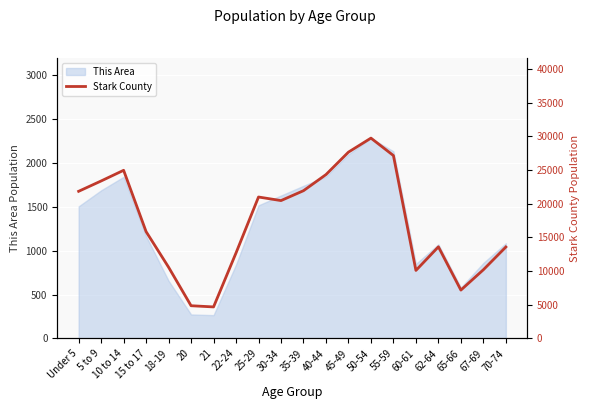

What is the maximum value for This Area?

2285